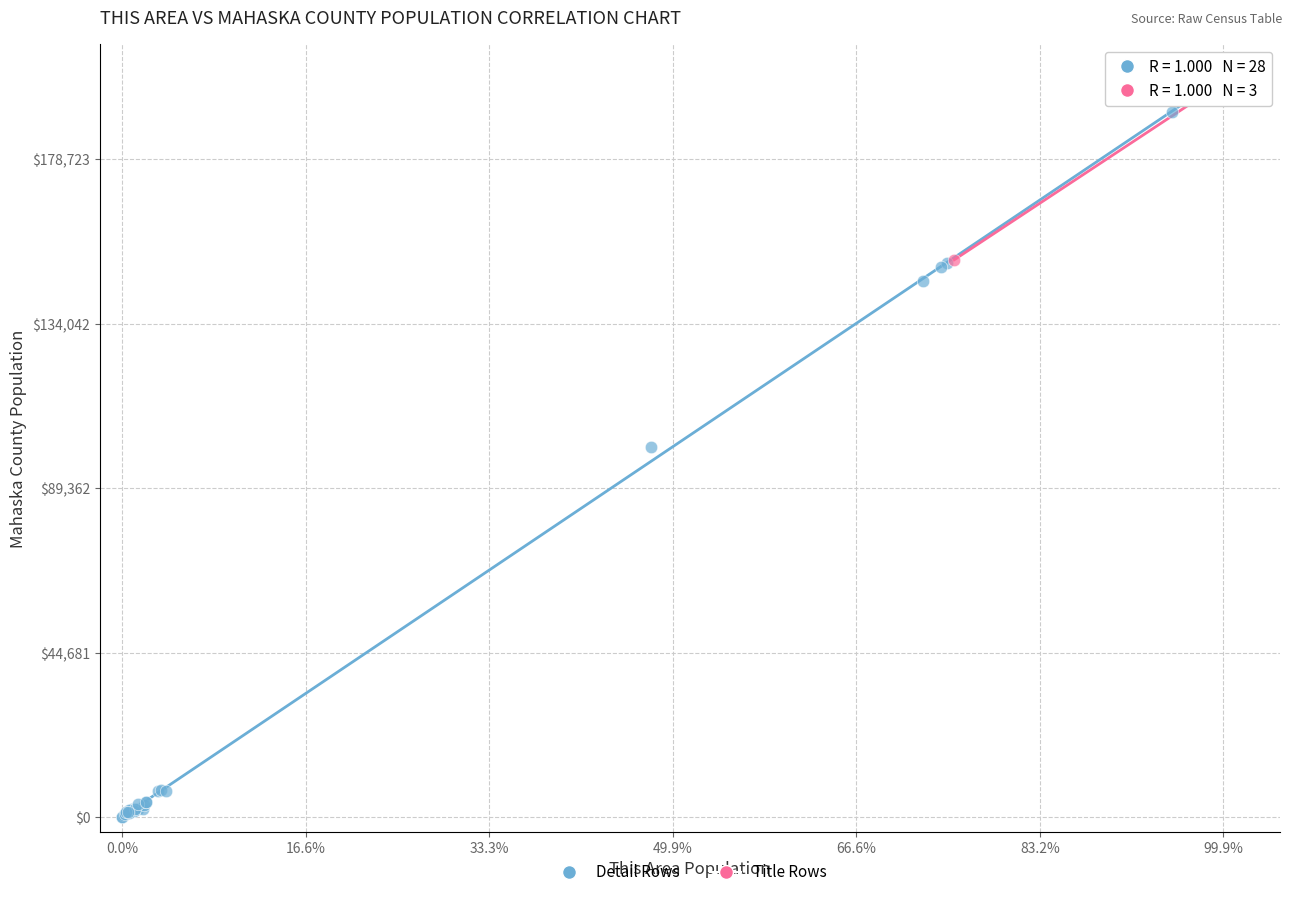

Which series reaches the maximum Y coordinate?

Title Rows